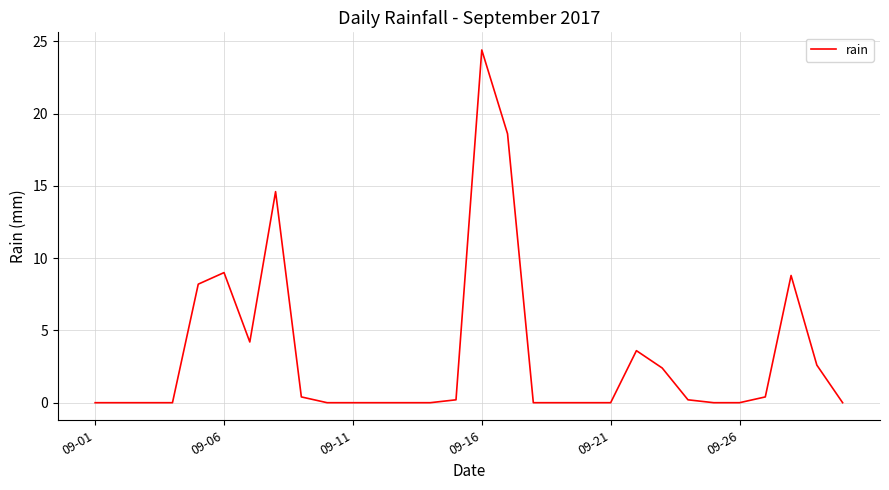

What is the greatest value displayed?

24.4